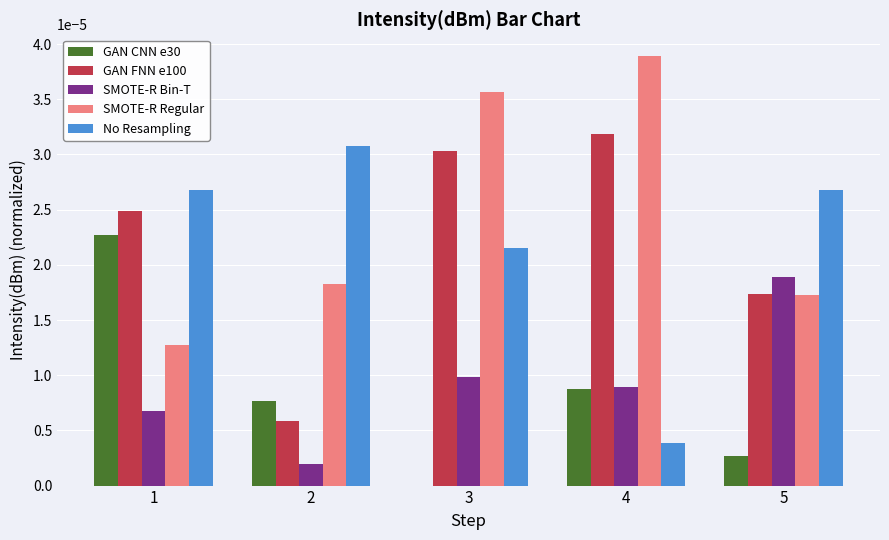

How many data points in GAN CNN e30 are above 0?

4